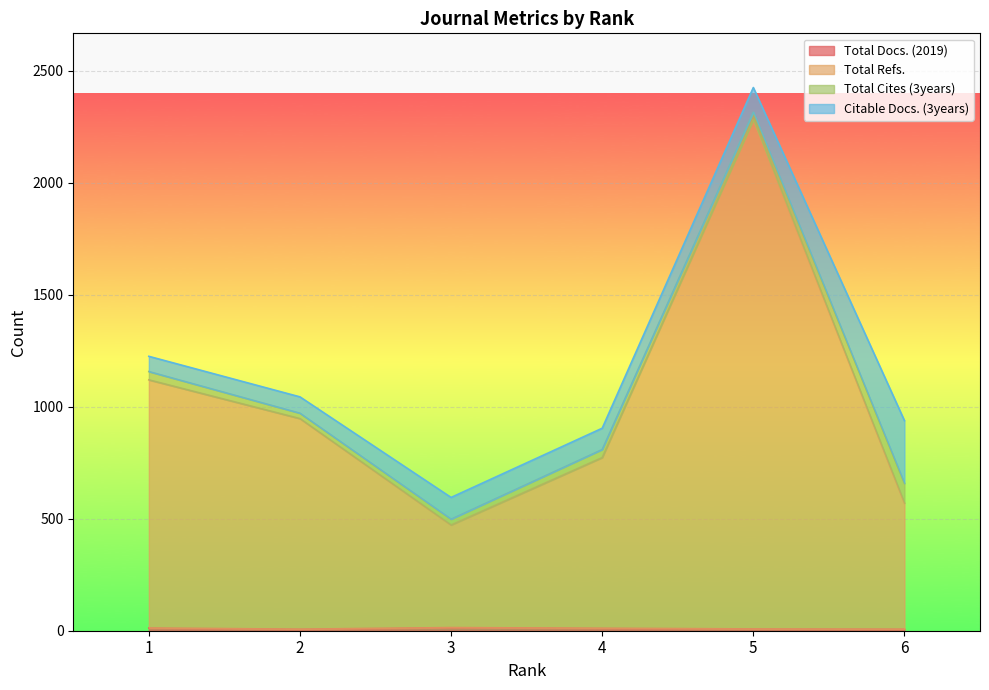

True or false: Total Docs. (2019) and Total Refs. cross at least once.

False